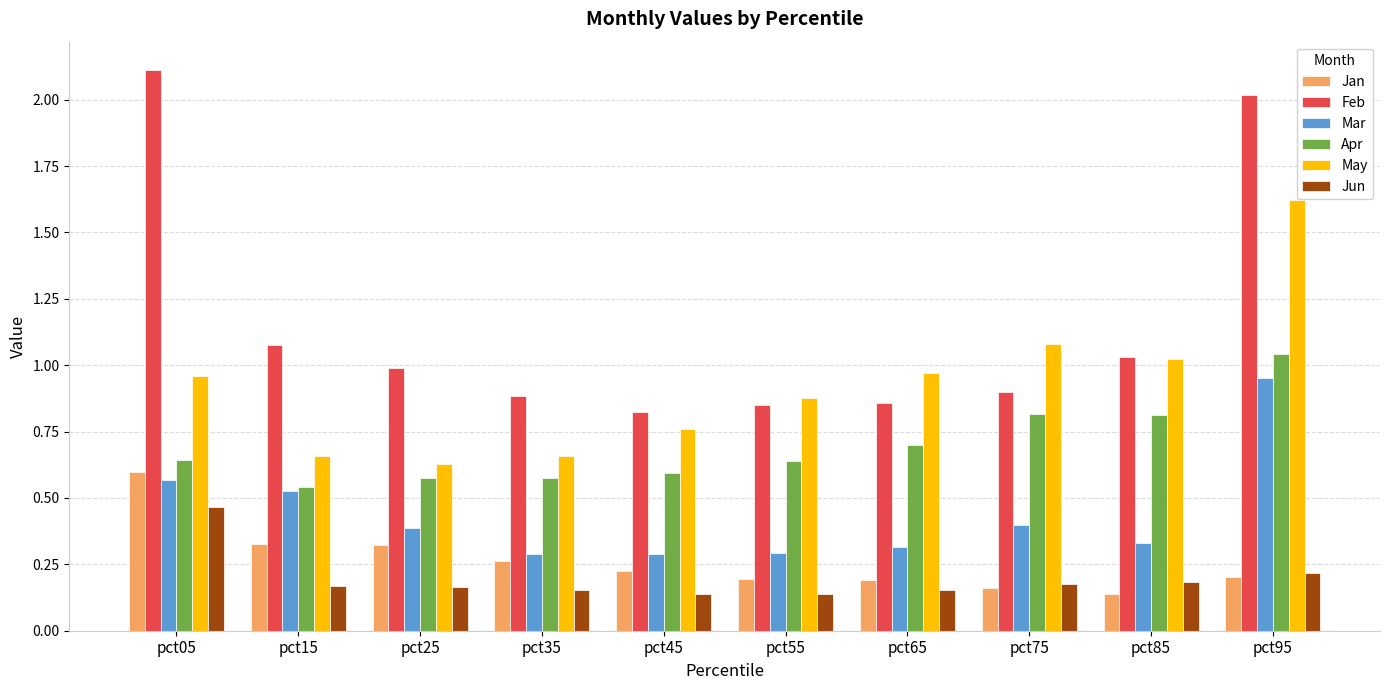

At how many categories does at least one series exceed 1?

5